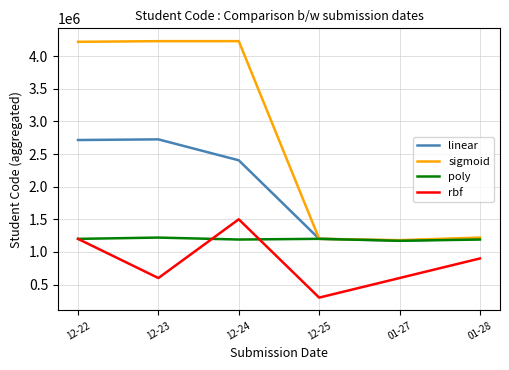

What is the difference between the maximum and minimum values in the sigmoid series?

3049939.0